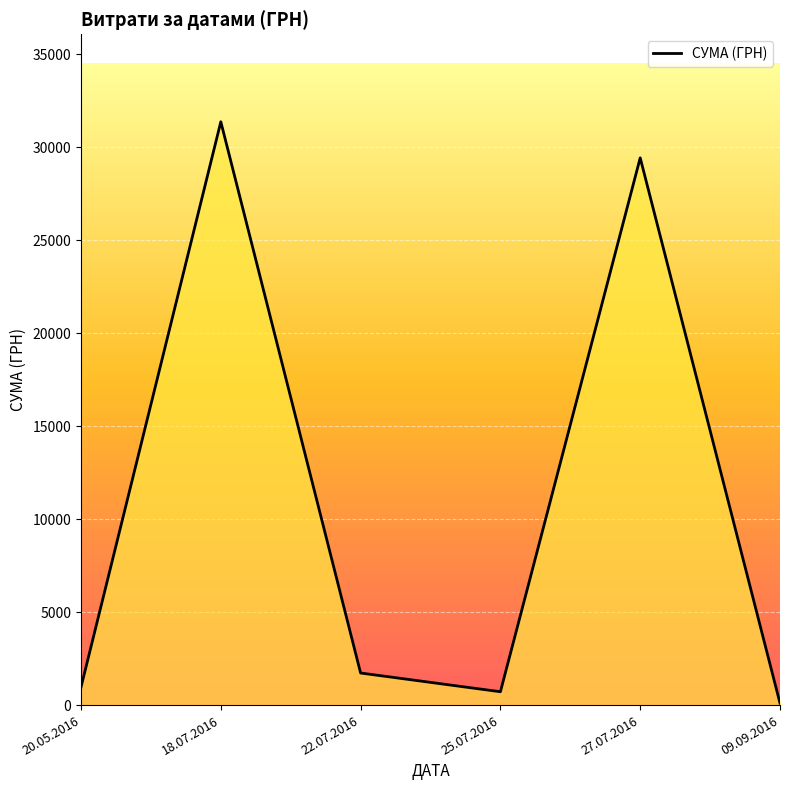

Which label corresponds to the largest value in the chart?

18.07.2016